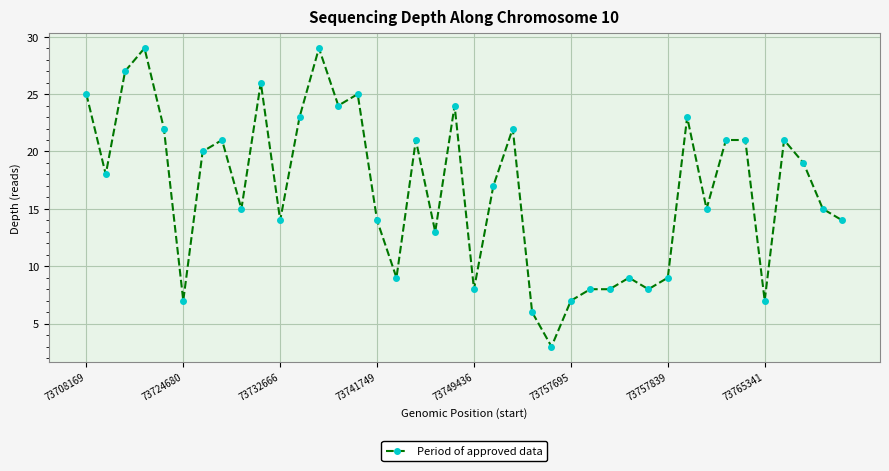

Reading left to right, extract all data points from this chart.

25	18	27	29	22	7	20	21	15	26	14	23	29	24	25	14	9	21	13	24	8	17	22	6	3	7	8	8	9	8	9	23	15	21	21	7	21	19	15	14